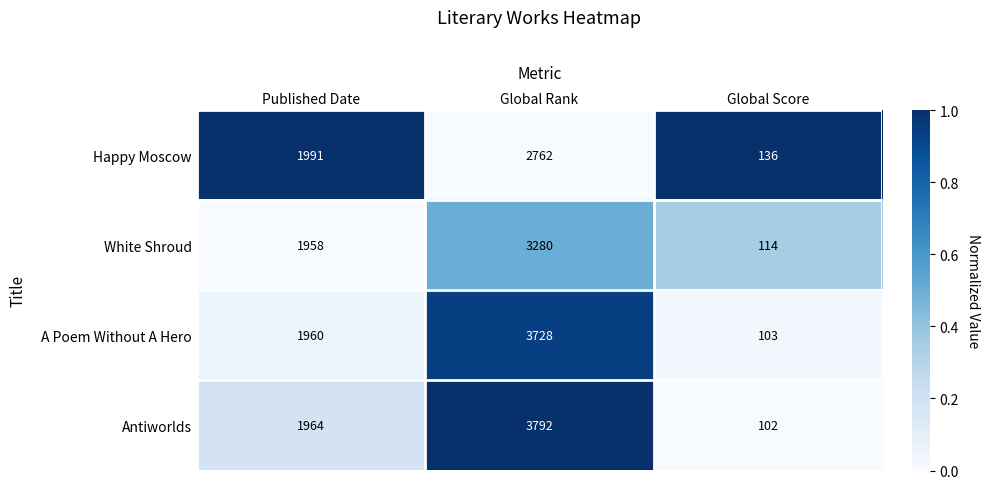

What is the difference between the highest and lowest values at Global Score?

34